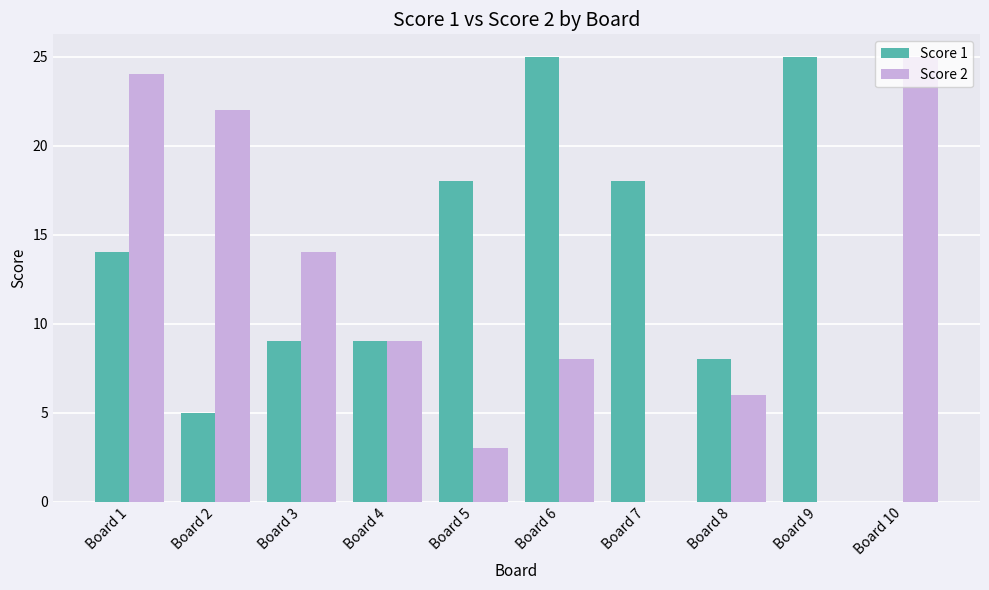

Is it true that Score 2 equals 4 at Board 6?

False